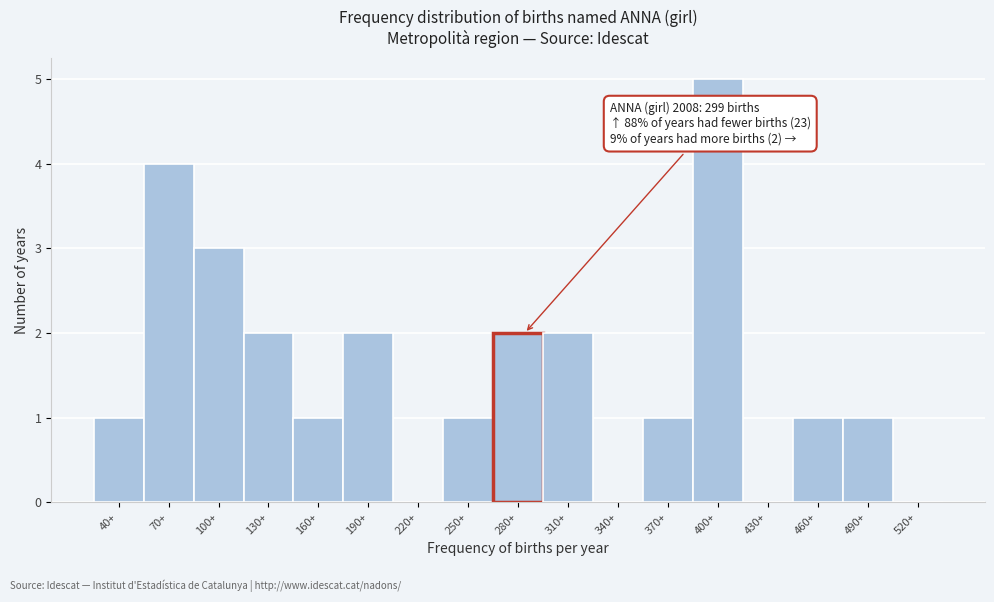

Reading left to right, list all the values displayed in this chart.

40+=1	70+=4	100+=3	130+=2	160+=1	190+=2	220+=0	250+=1	280+=2	310+=2	340+=0	370+=1	400+=5	430+=0	460+=1	490+=1	520+=0